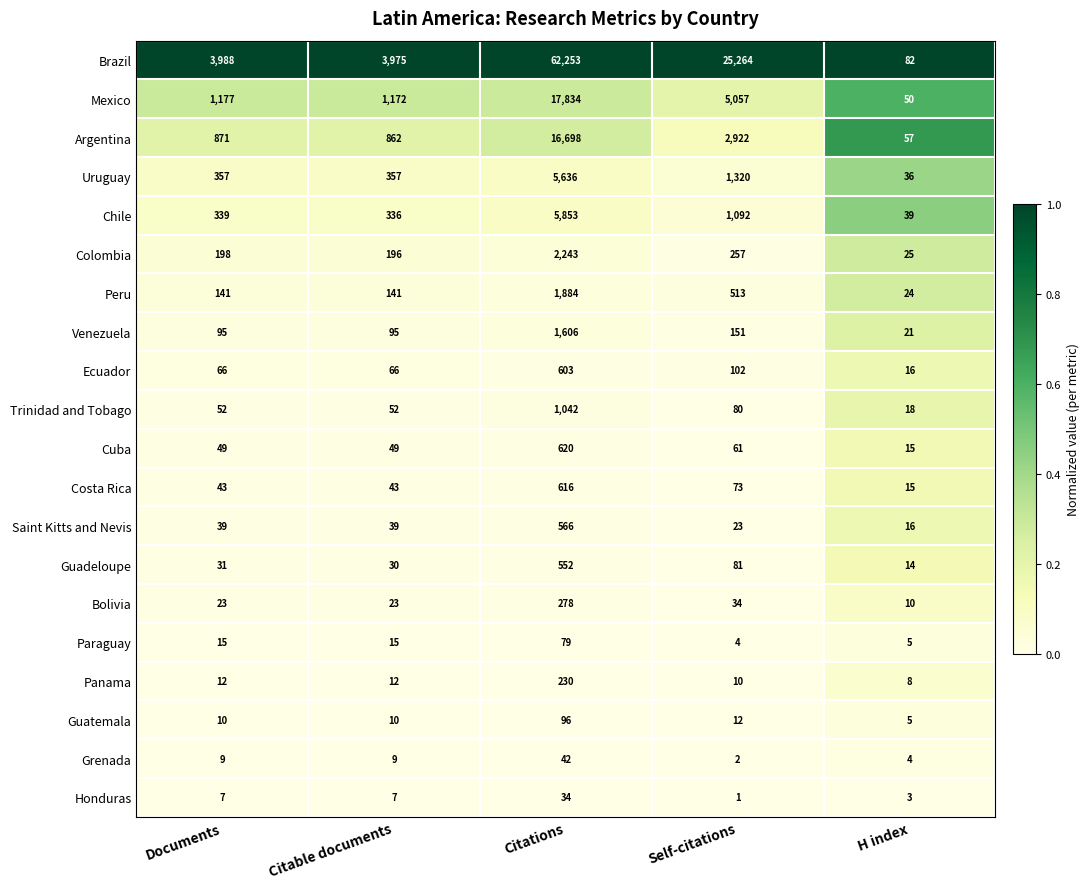

Which series has the largest total across all categories?

Brazil